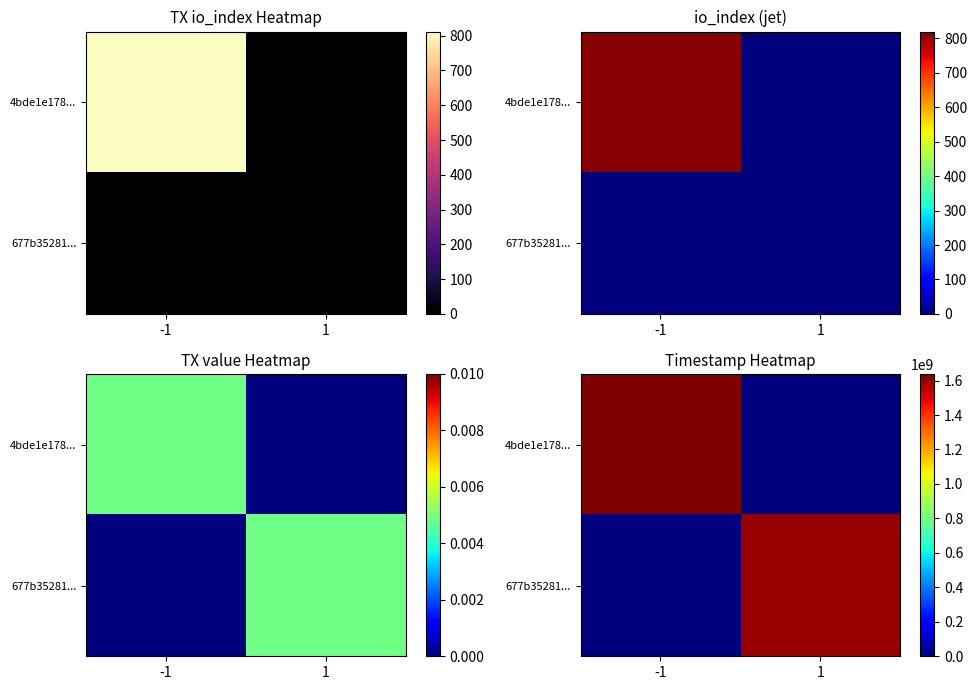

What is the average value of the 677b35281... series?

803078596